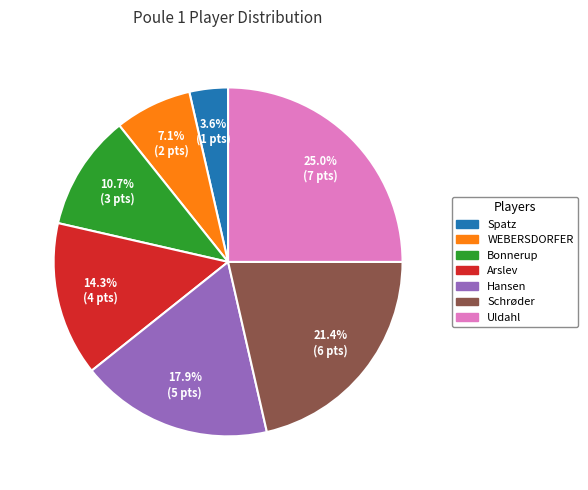

How much of the chart is everything except Hansen?

82.1%